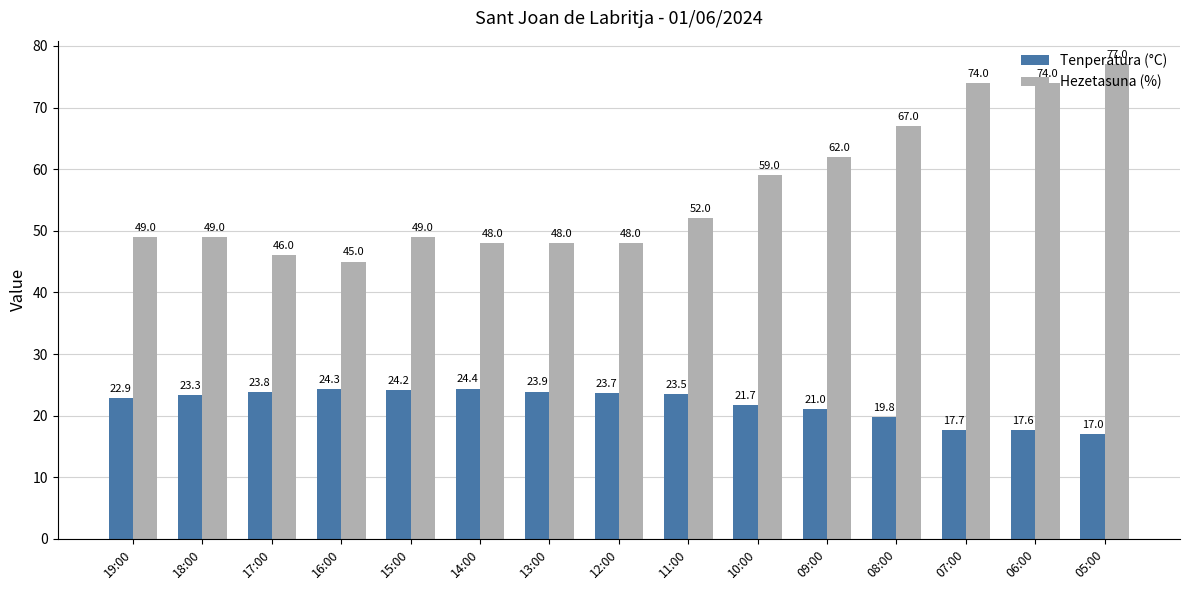

Is it true that Tenperatura (°C) equals 27.8 at 09:00?

False